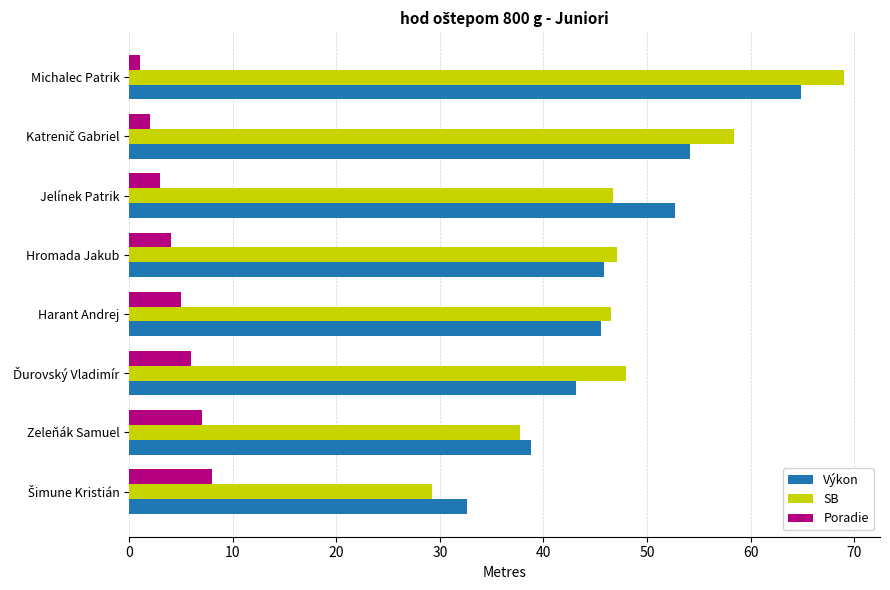

What is the sum of all Poradie values?

36.0